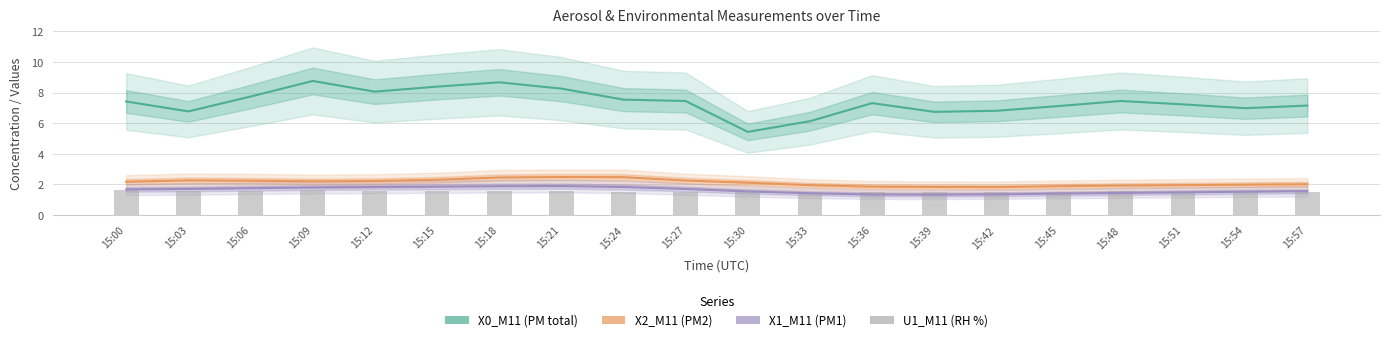

Which series has the largest total across all categories?

X0_M11 (PM total)